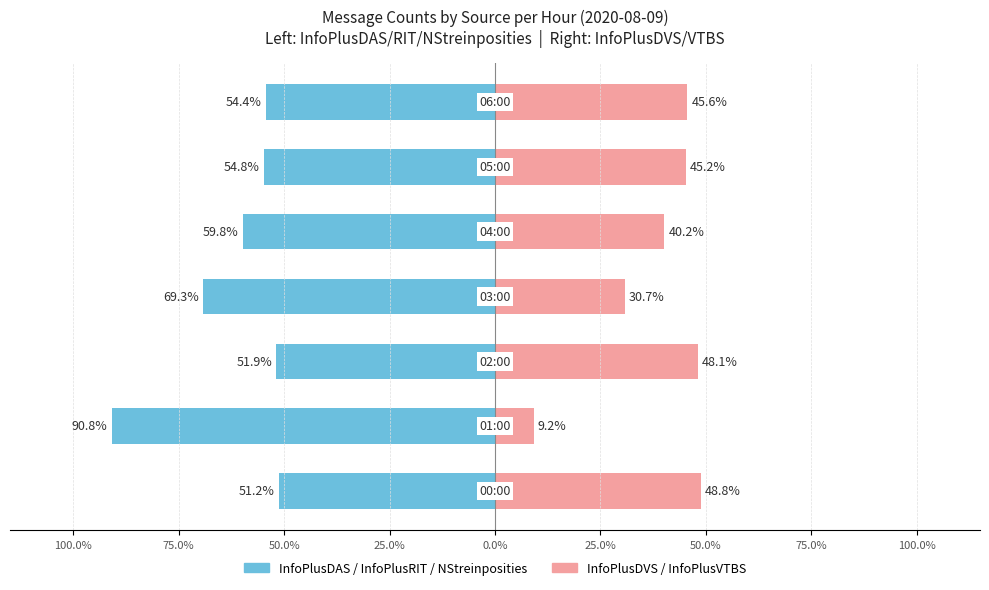

Reading right to left, extract all data points from this chart.

InfoPlusDAS / InfoPlusRIT / NStreinposities: -54.4	-54.8	-59.8	-69.3	-51.9	-90.8	-51.2
InfoPlusDVS / InfoPlusVTBS: 45.6	45.2	40.2	30.7	48.1	9.2	48.8